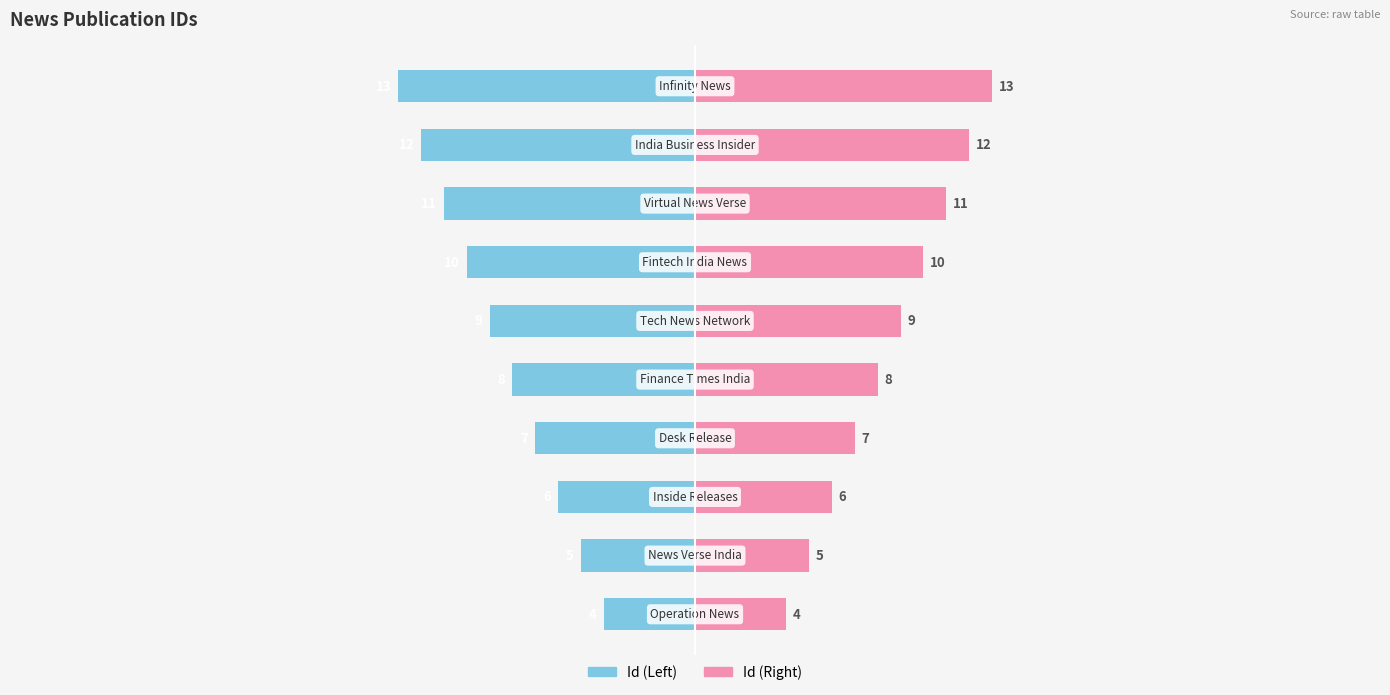

What is the highest value of the Id (Right) series?

13